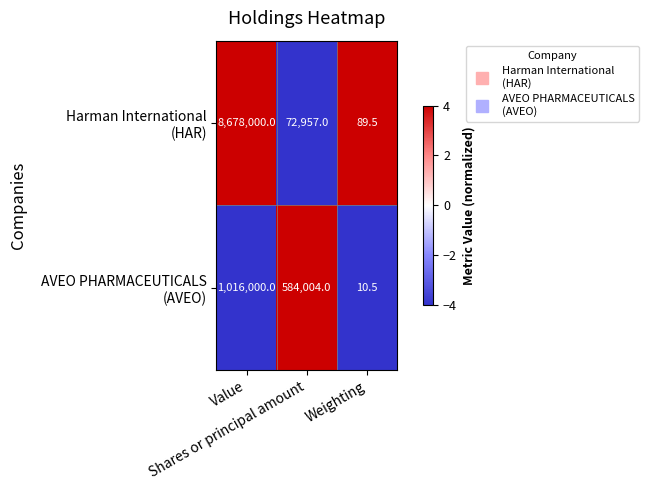

What is the minimum value shown in the chart?

10.5